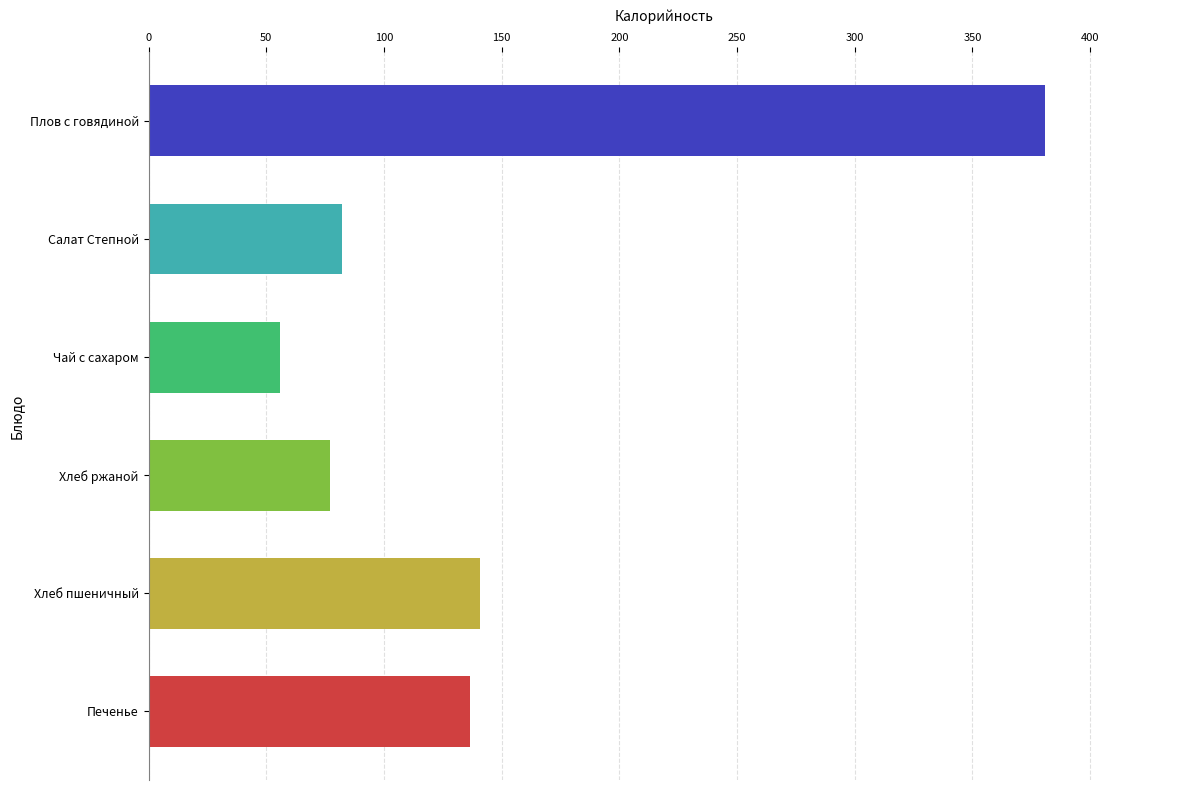

Which has a higher value, Чай с сахаром or Хлеб ржаной?

Хлеб ржаной